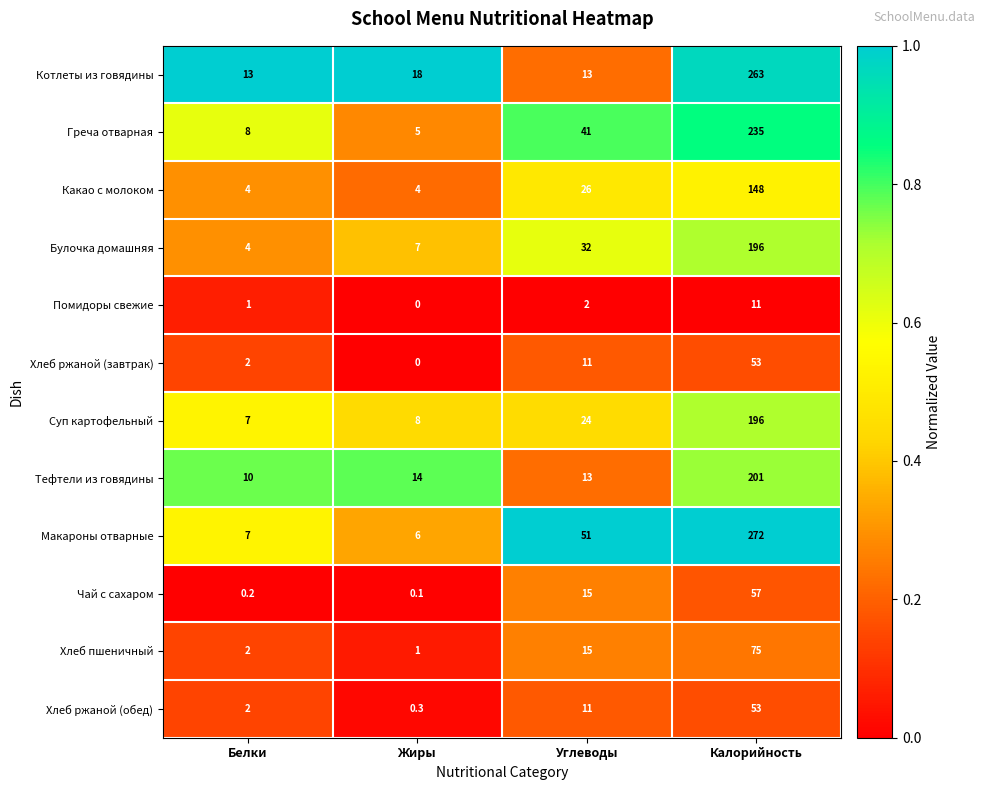

Which category has the highest value in the Хлеб ржаной (обед) series?

Калорийность